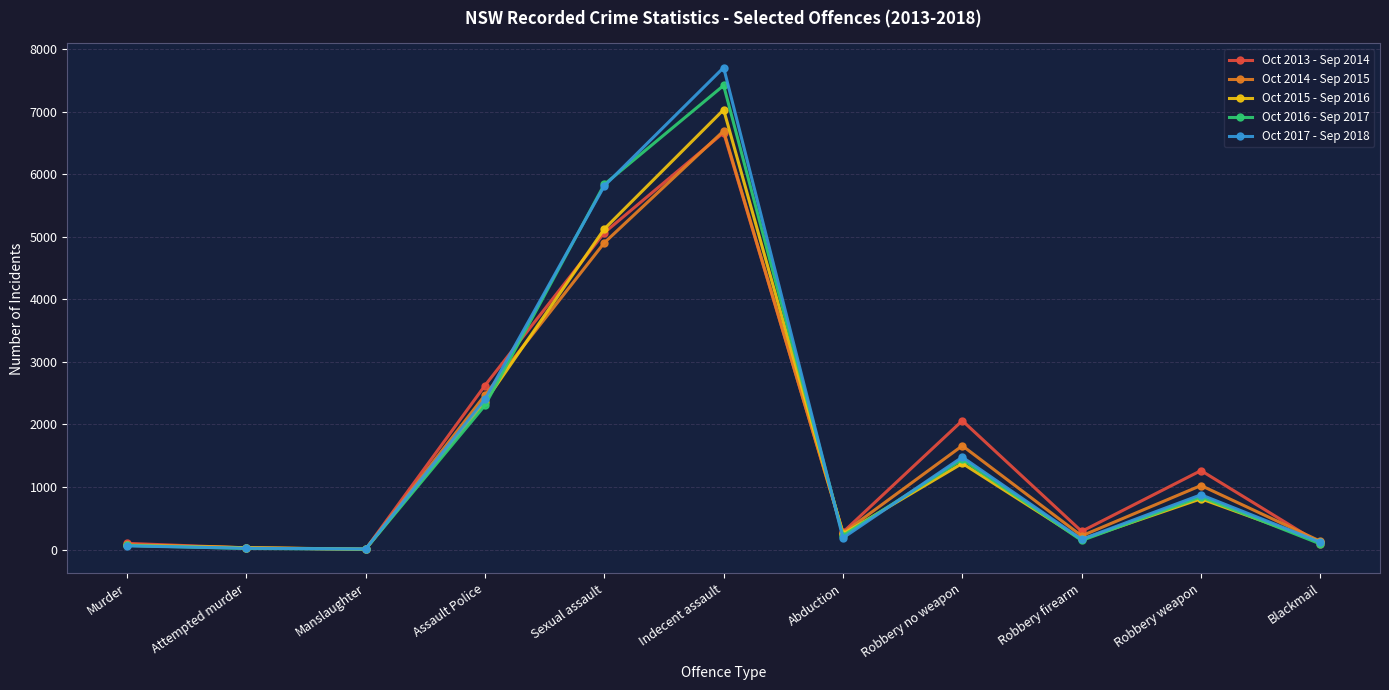

True or false: Oct 2013 - Sep 2014 has more than 0 interior local peaks.

True